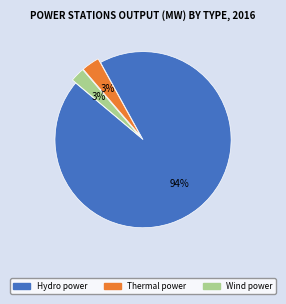

Is the sum of Thermal power and Wind power greater than half?

No